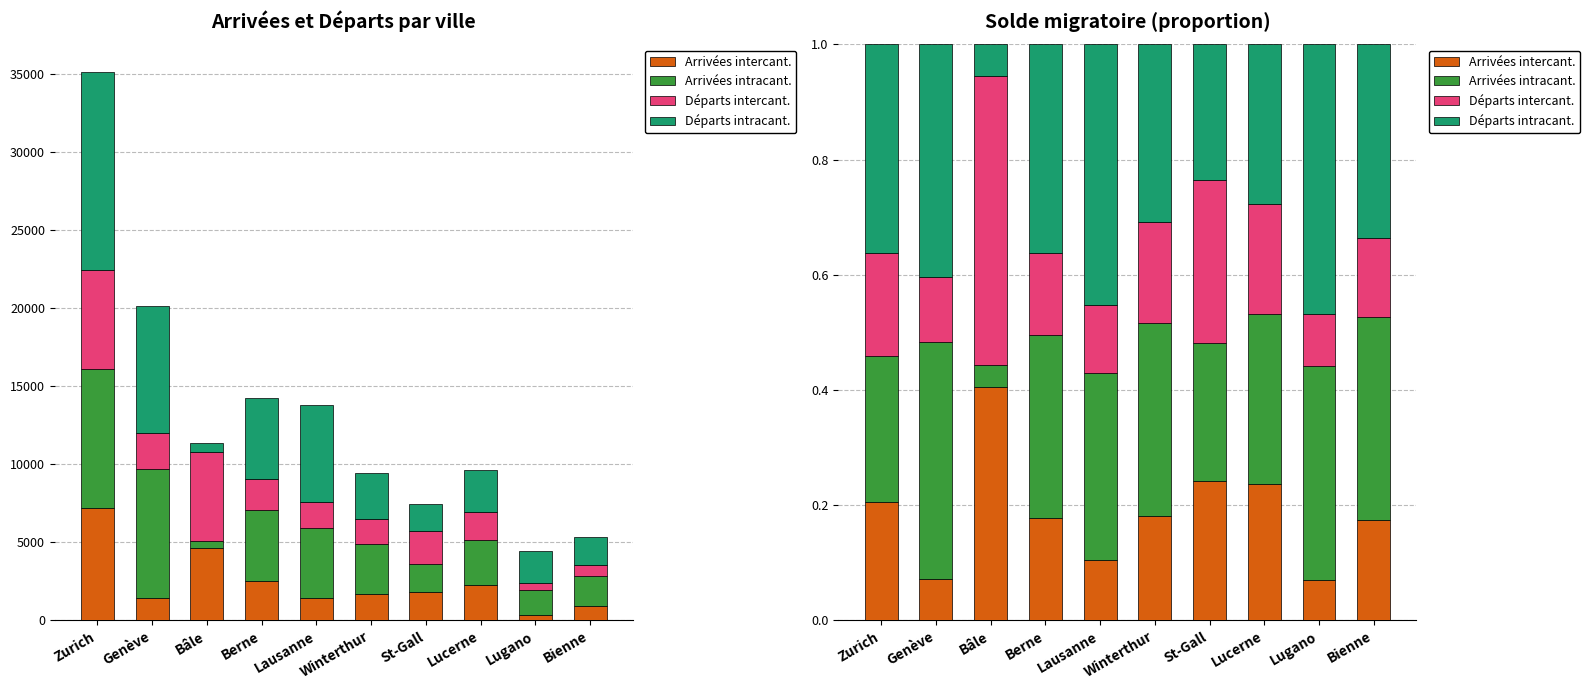

How many series are shown in this chart?

4